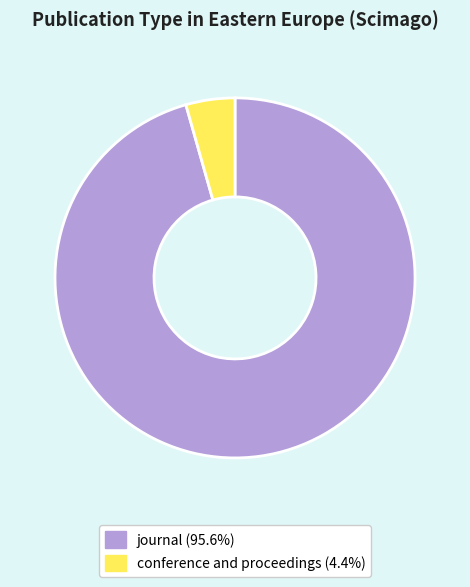

Do journal (95.6%) and conference and proceedings (4.4%) together represent more than half of the pie?

Yes